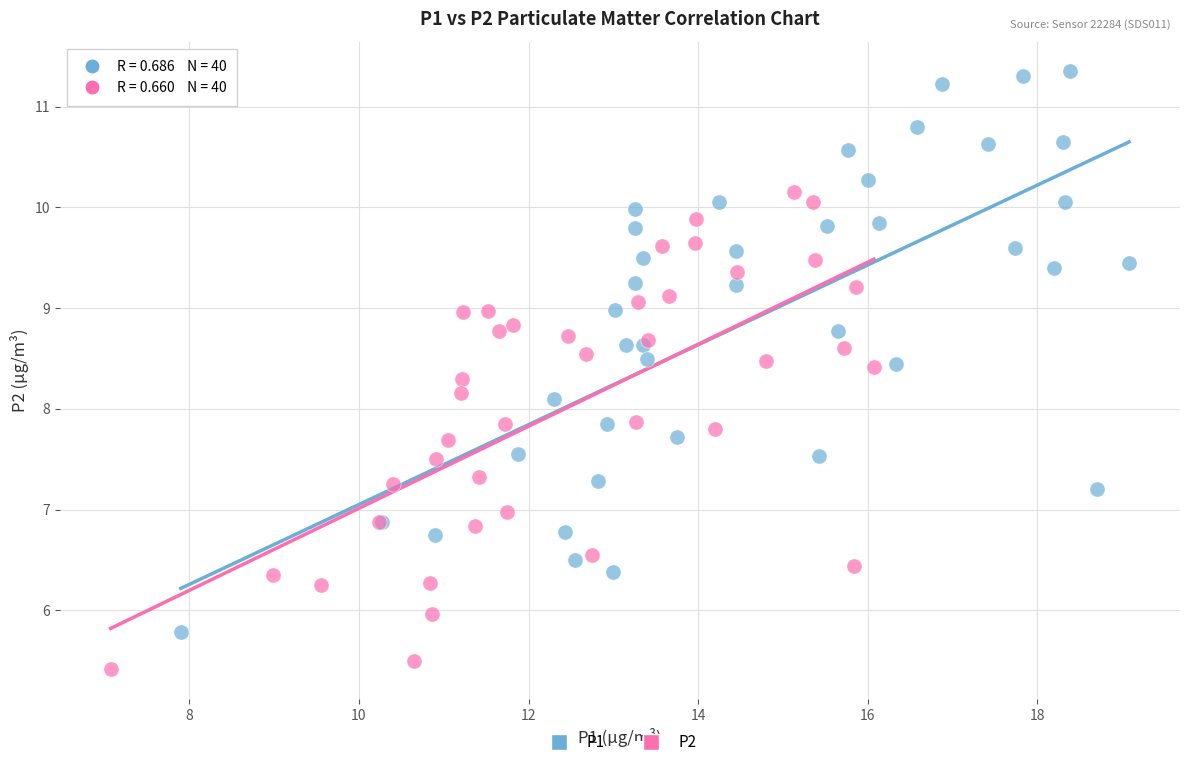

Which series has the widest spread of Y values?

P1